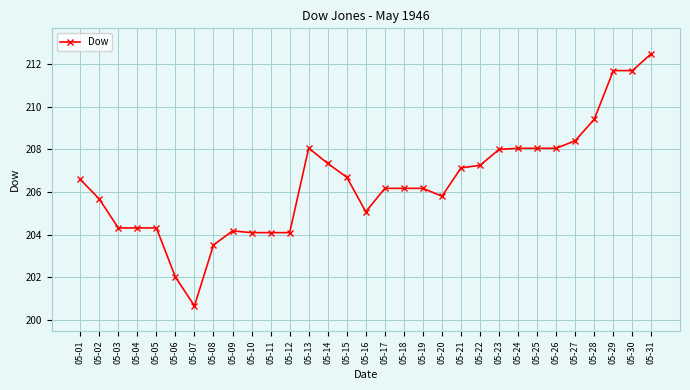

Between 05-25 and 05-07, which is larger?

05-25